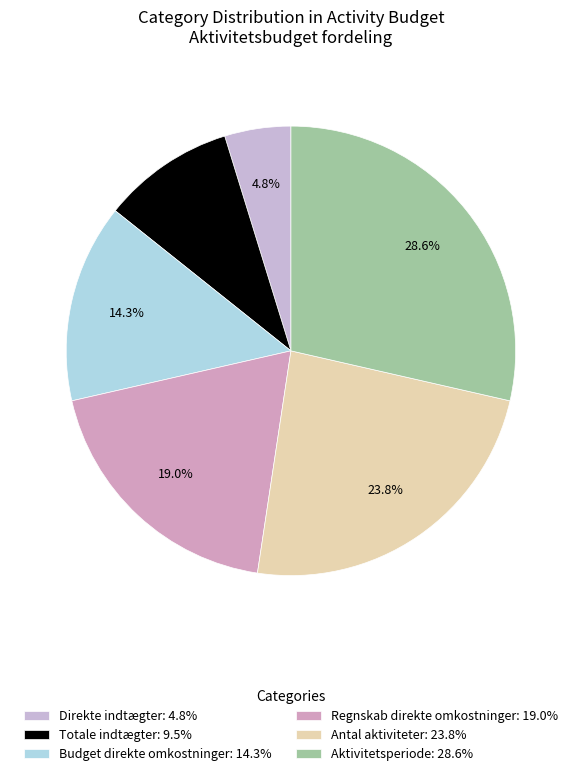

Combined, do Aktivitetsperiode and Direkte indtægter account for over 50%?

No